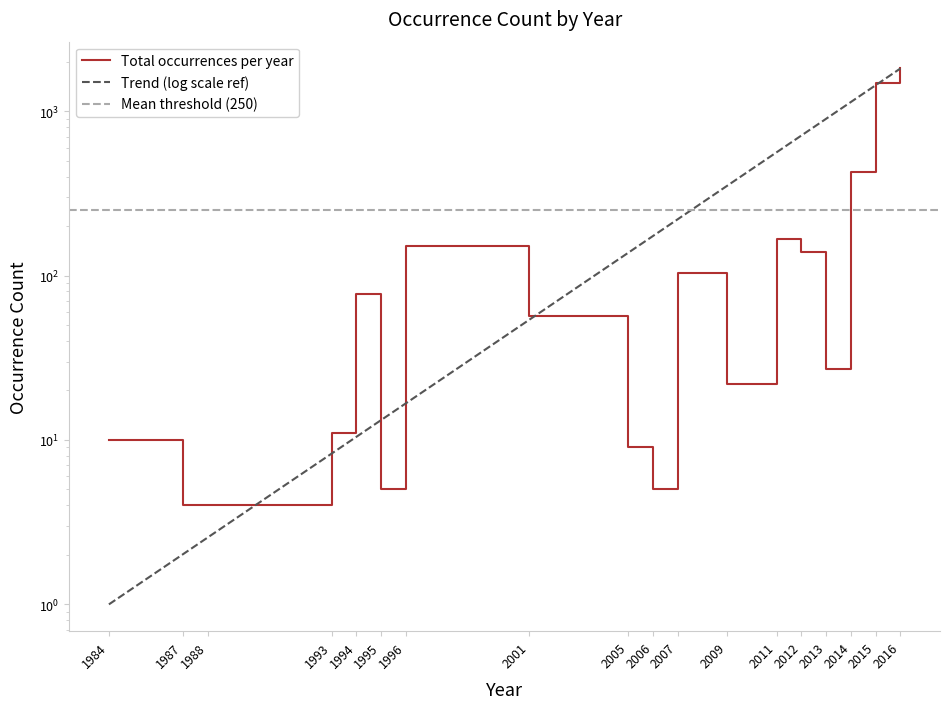

What is the value of the 3rd point from the left?

4